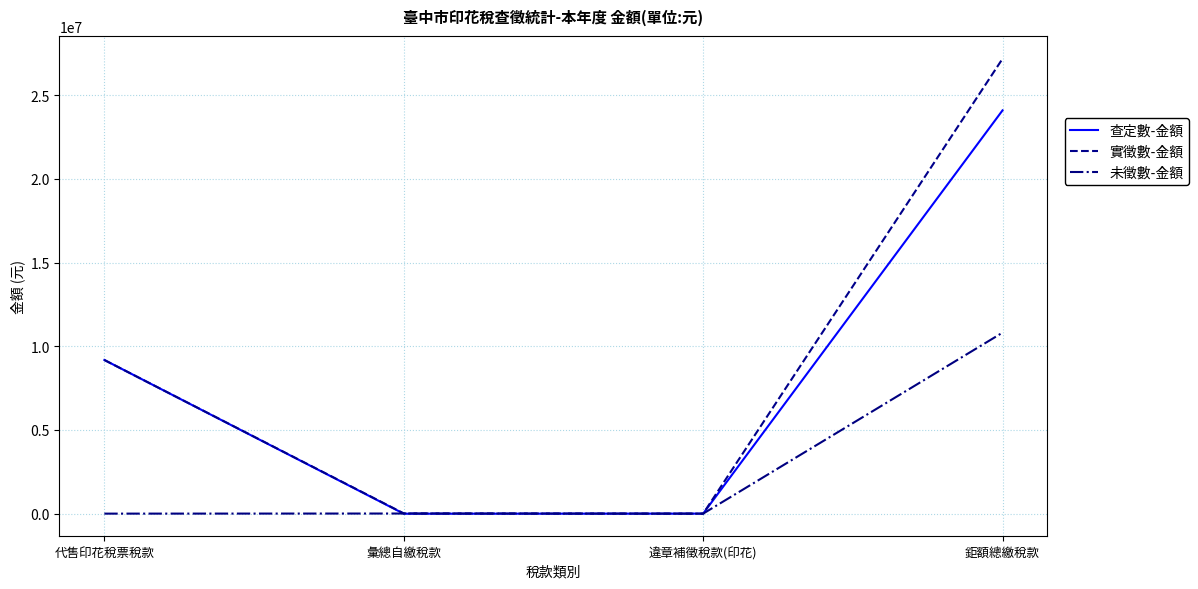

At which label is 實徵數-金額 closest to 13592535?

代售印花稅票稅款